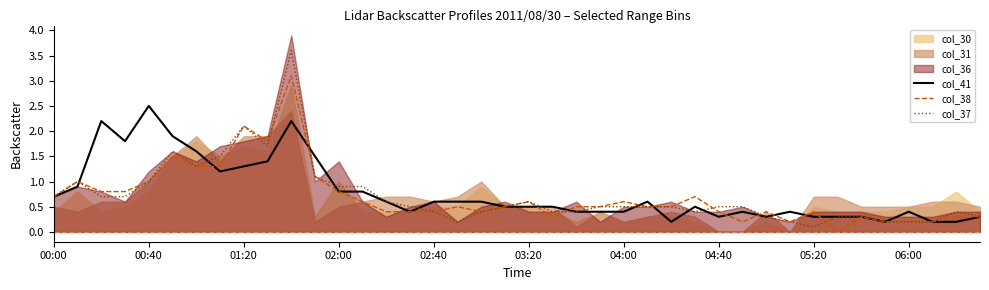

What is the highest value of the col_41 series?

2.5